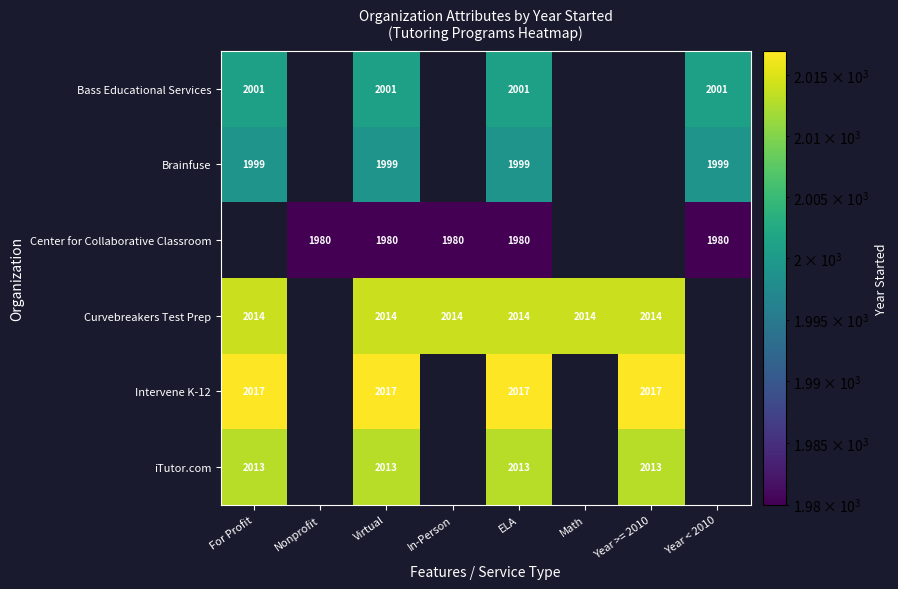

Is the value of iTutor.com at For Profit greater than the value of Curvebreakers Test Prep at ELA?

No